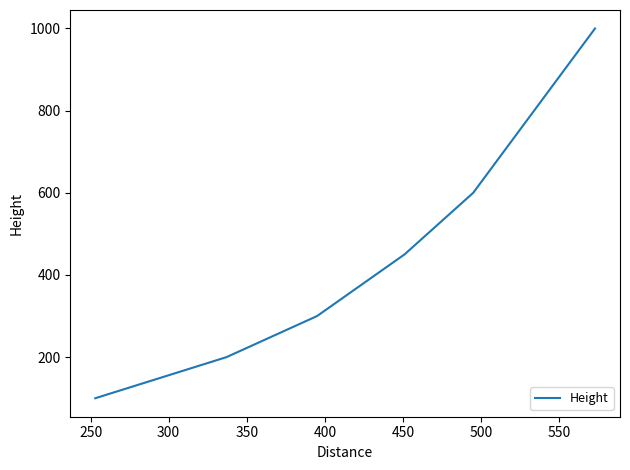

True or false: there are more than 2 points higher than both neighbors.

False